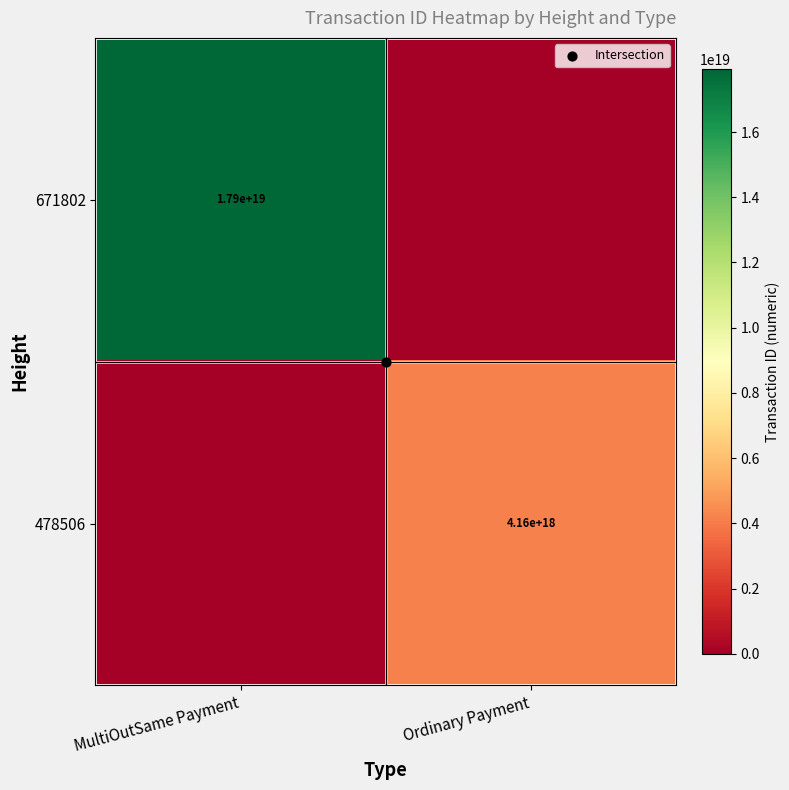

Rank the series by their maximum value, from lowest to highest.

478506, 671802